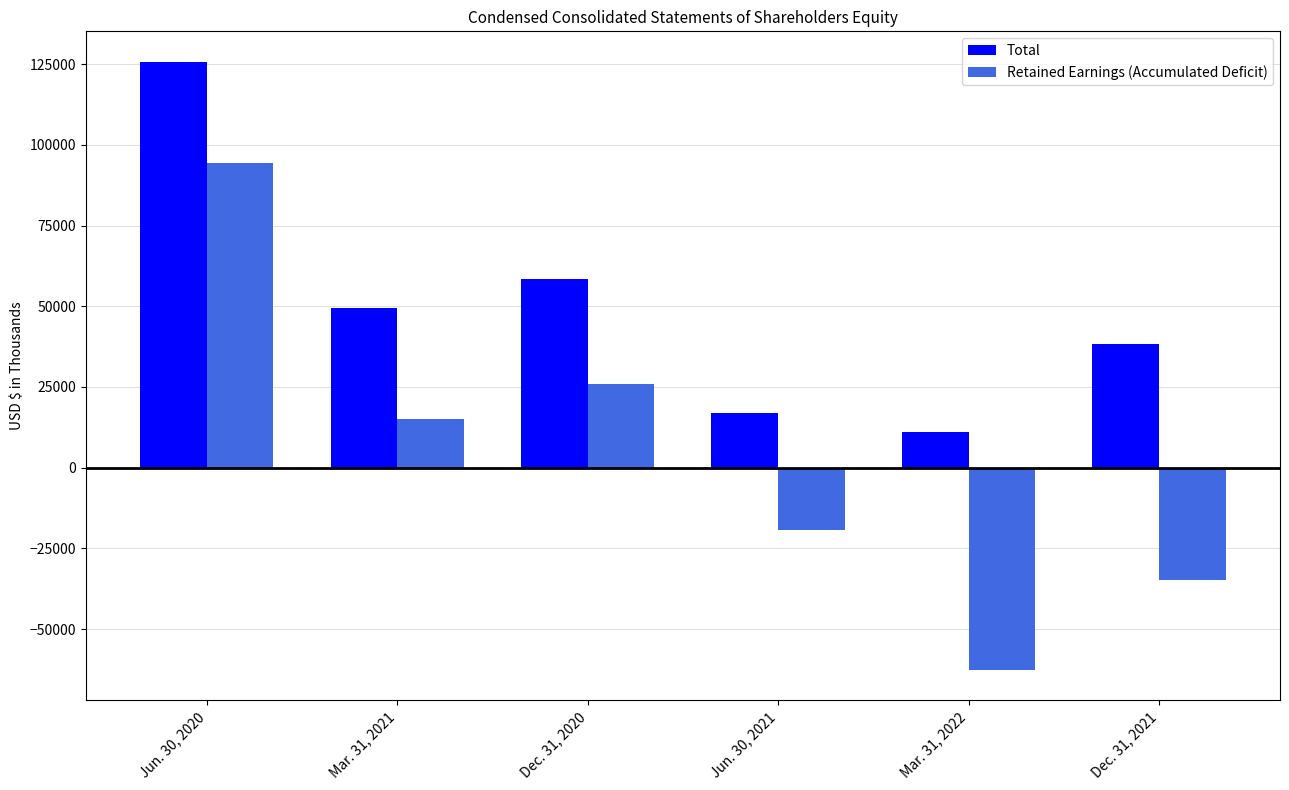

List the series in order of their peak value, lowest first.

Retained Earnings (Accumulated Deficit), Total